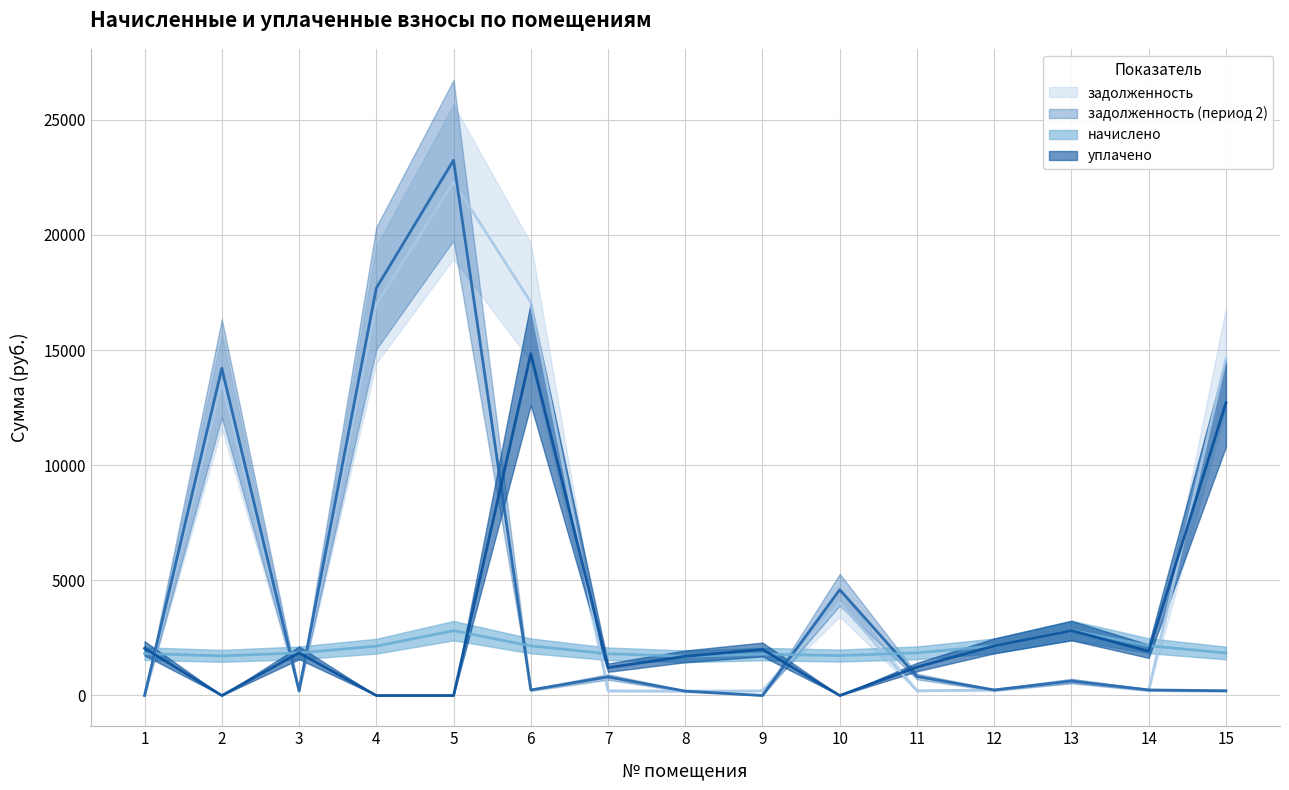

Where does the начислено series first go above 1851?

3